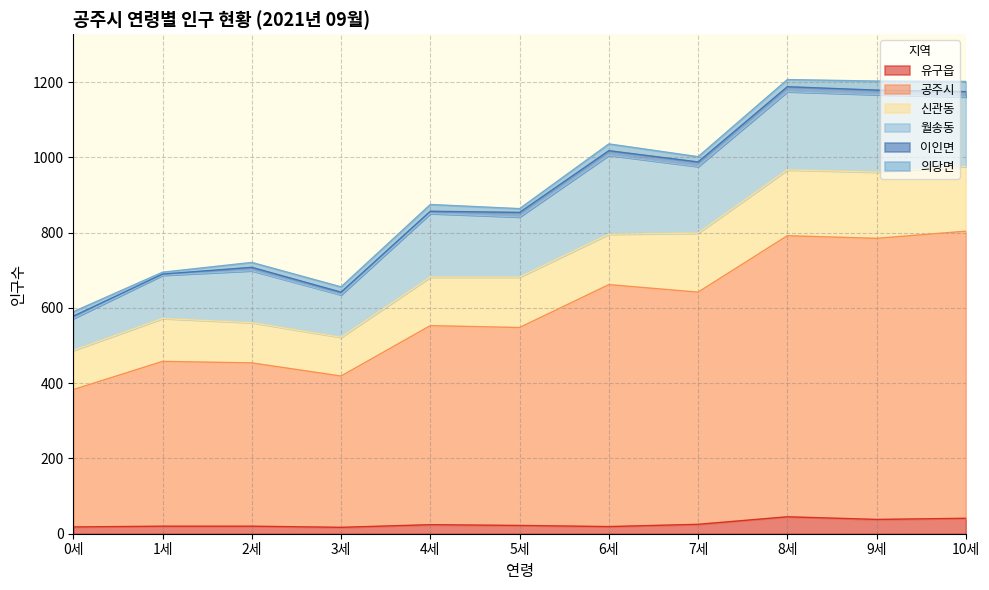

List the series in order of their peak value, highest first.

공주시, 월송동, 신관동, 유구읍, 의당면, 이인면